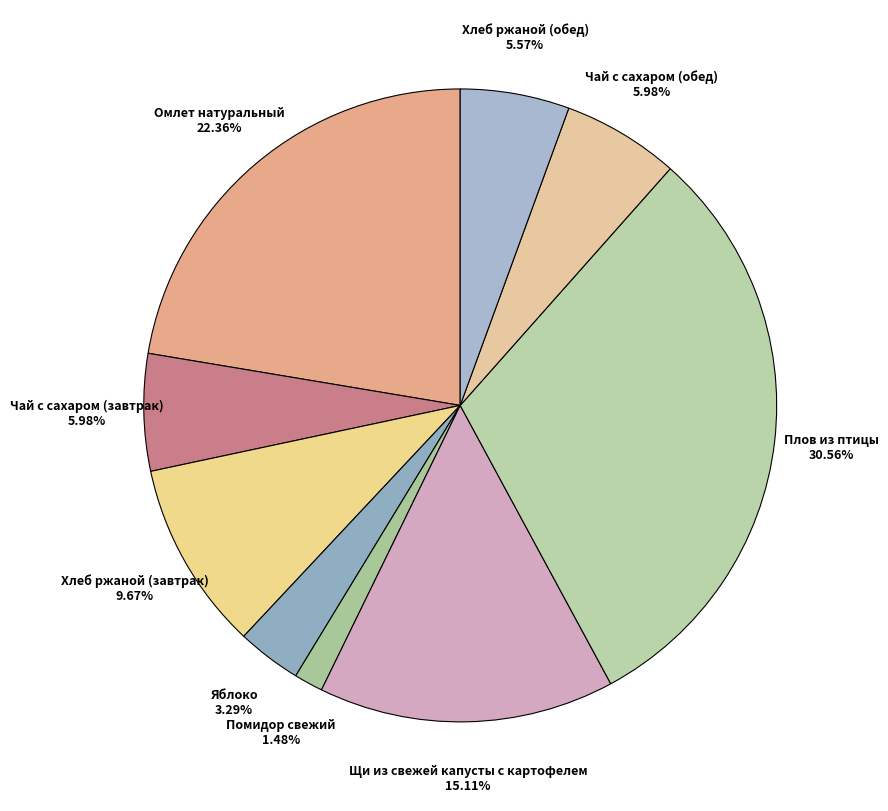

What is the largest slice in the pie chart?

Плов из птицы